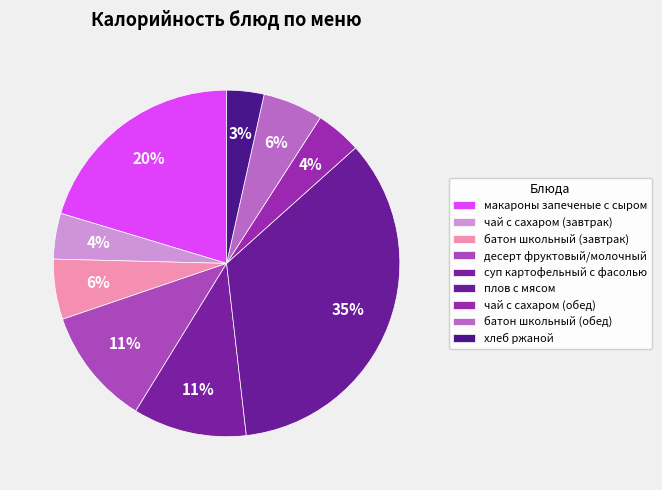

What percentage is the чай с сахаром (обед) slice, to the nearest percent?

4%